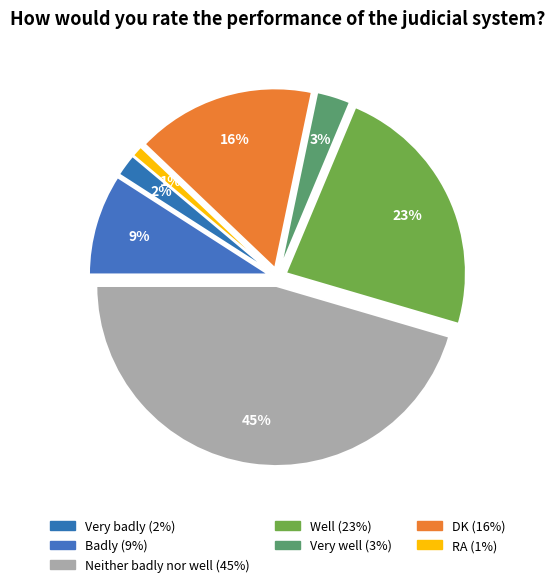

What percentage is NOT represented by RA?

99.0%